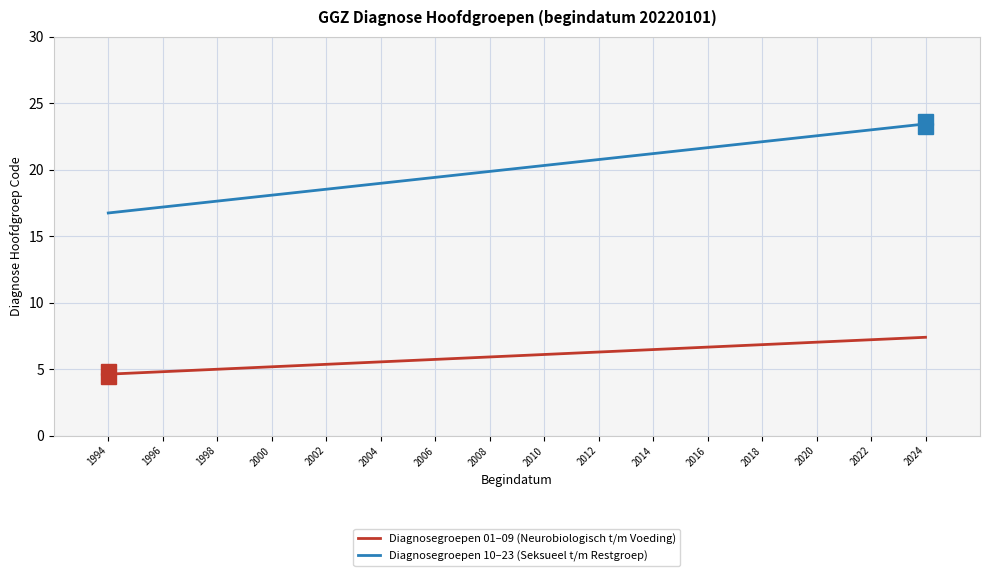

How many Diagnosegroepen 01–09 (Neurobiologisch t/m Voeding) values are between 4 and 7?

1